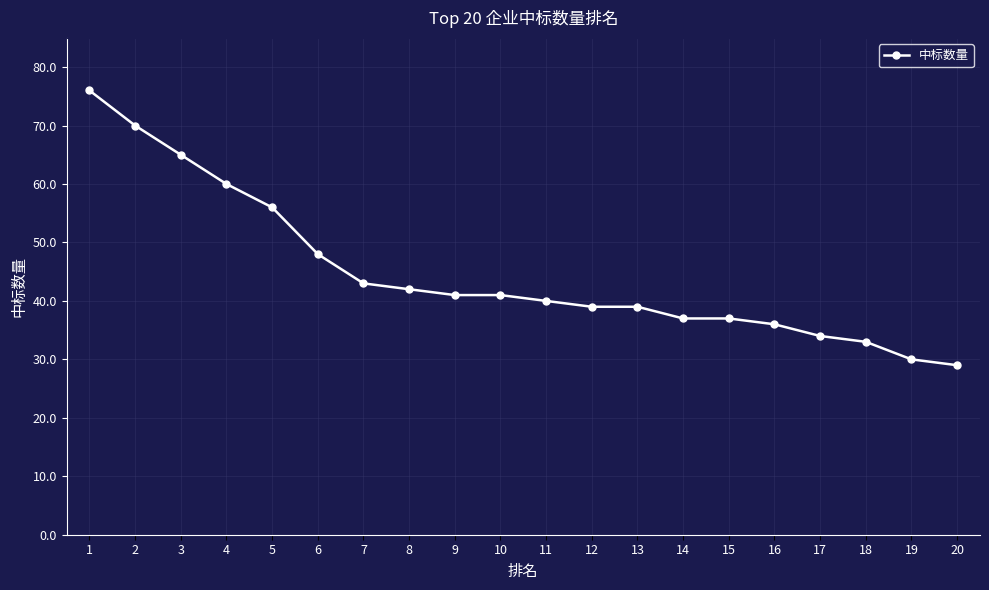

What is the difference between the maximum and minimum values?

47